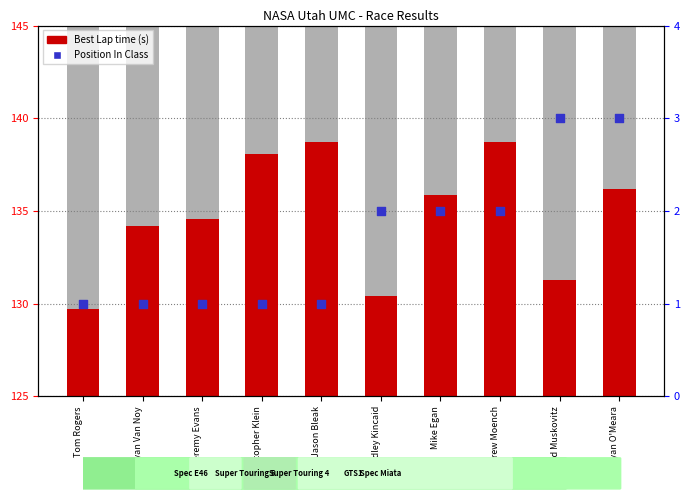

Is the value of Best Lap time (s) at David Muskovitz greater than the value of Position In Class at Andrew Moench?

Yes